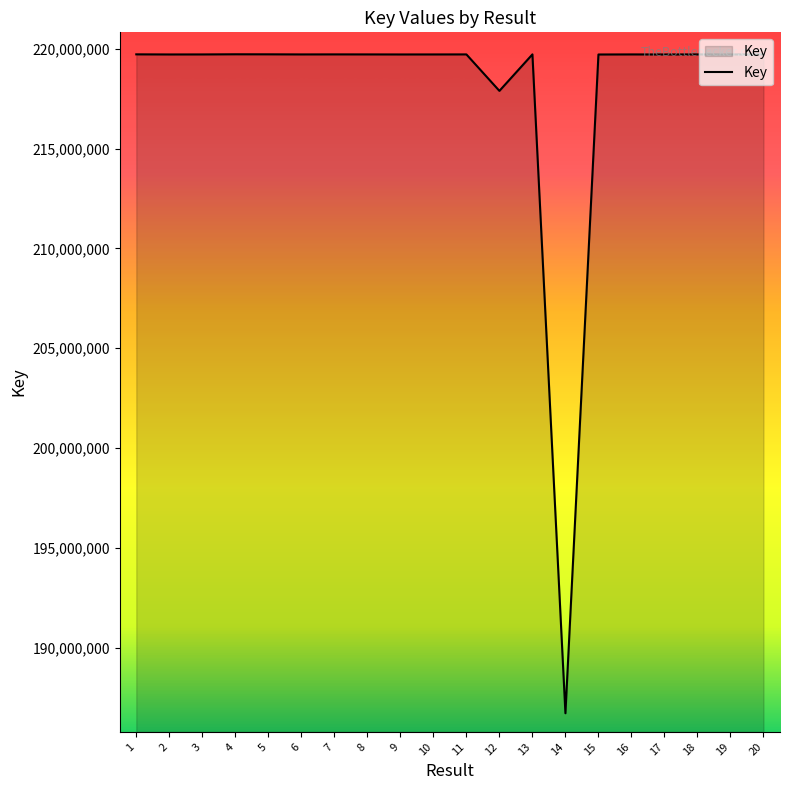

Does the chart display data point markers on the line(s)?

No